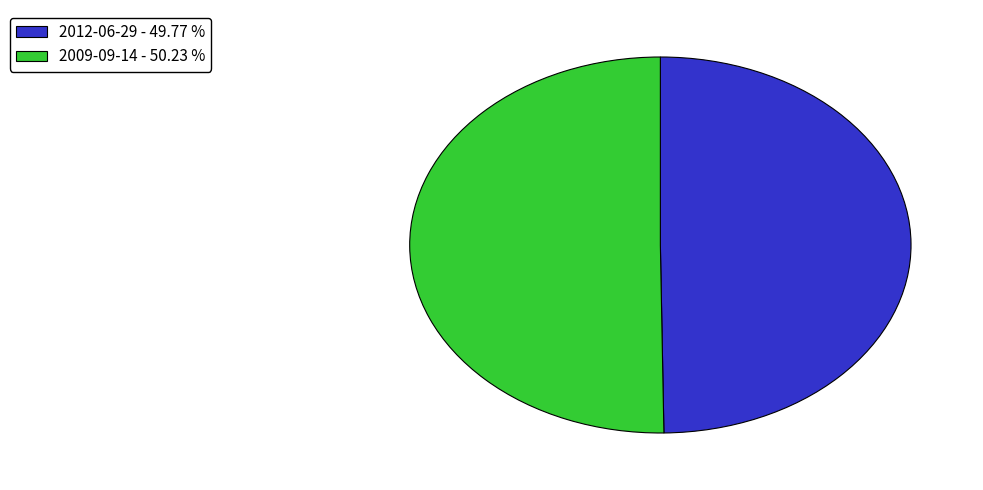

How many slices are in this pie chart?

2